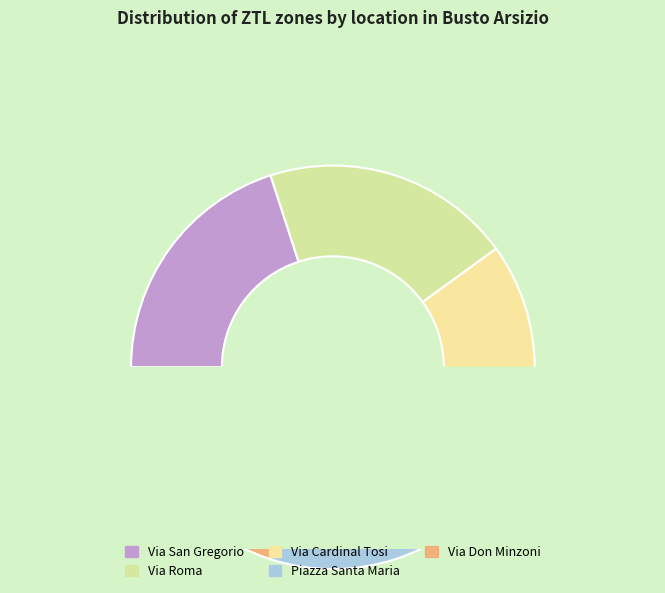

How many segments does this pie chart have?

5